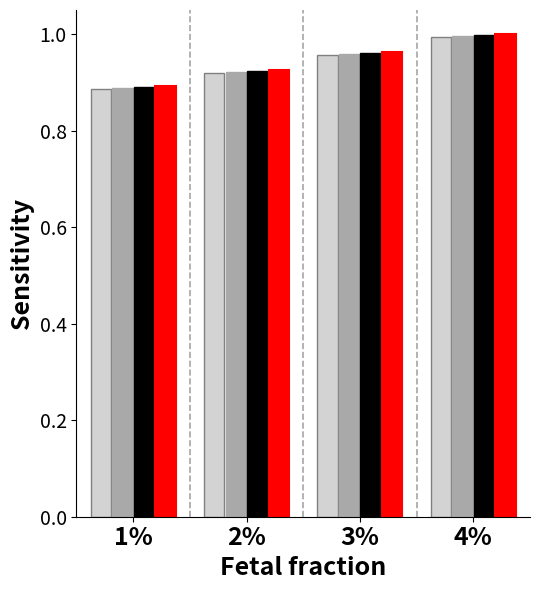

Which label corresponds to the largest value in the chart?

4%